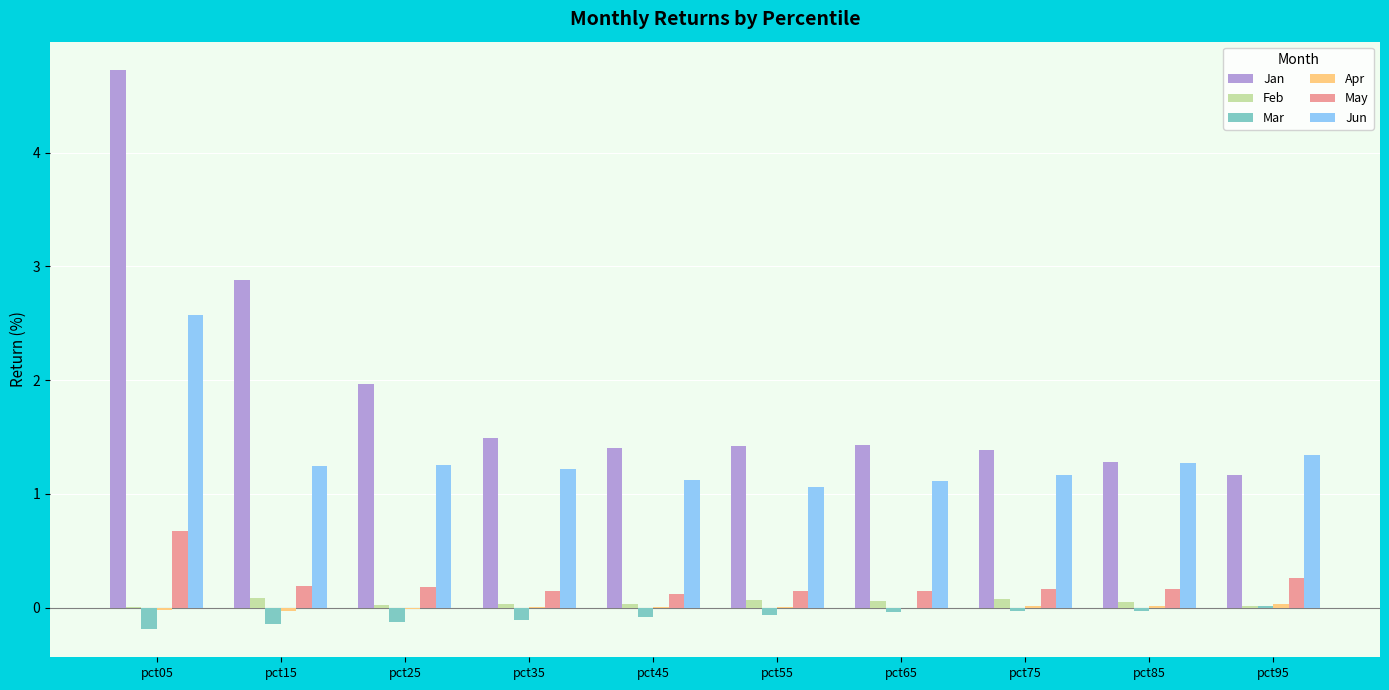

What is the sum of all May values?

2.2